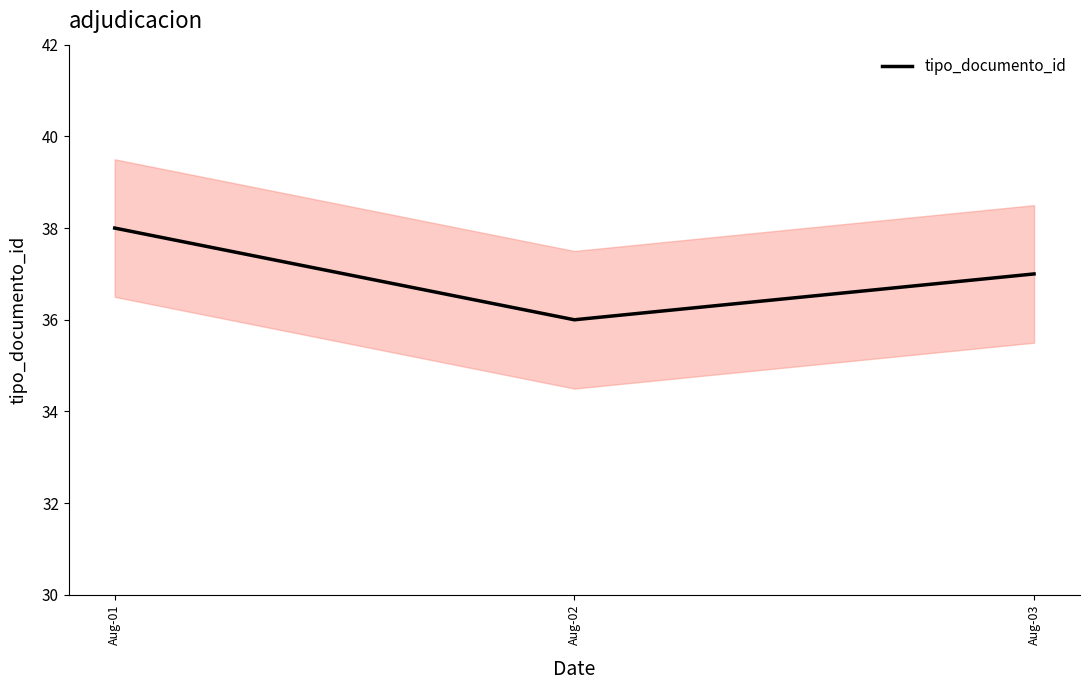

Which category has the highest value across all series?

Aug-01